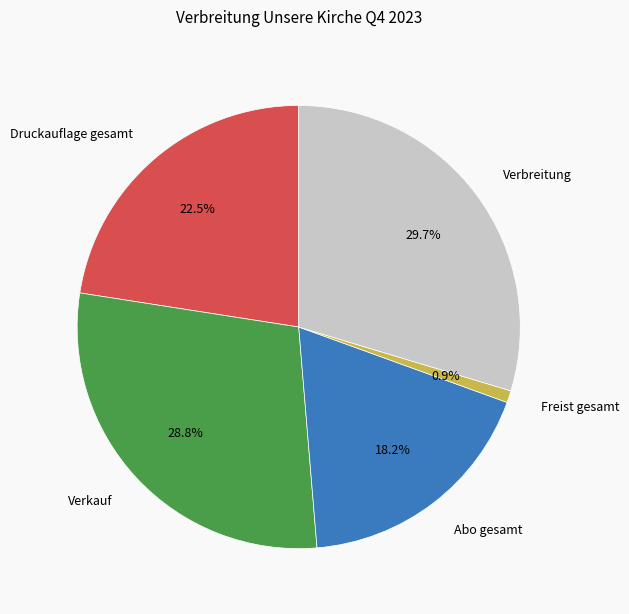

Which has a higher value, Verbreitung or Verkauf?

Verbreitung